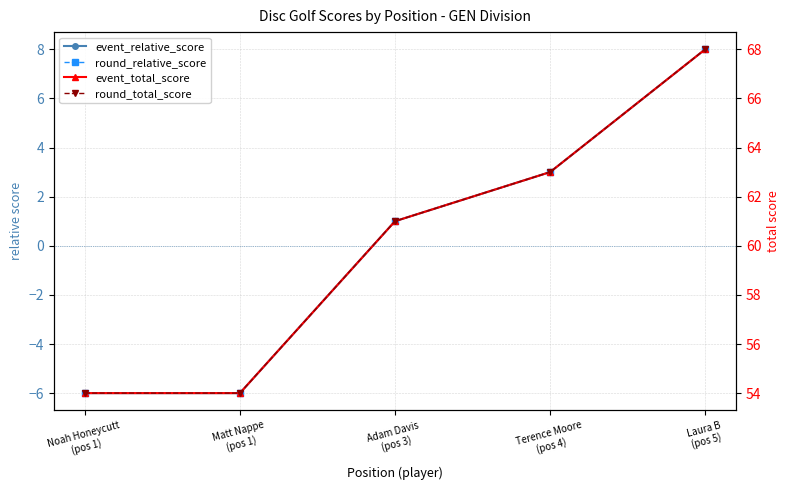

What is the sum of the round_total_score values at Terence Moore
(pos 4) and Noah Honeycutt
(pos 1)?

117